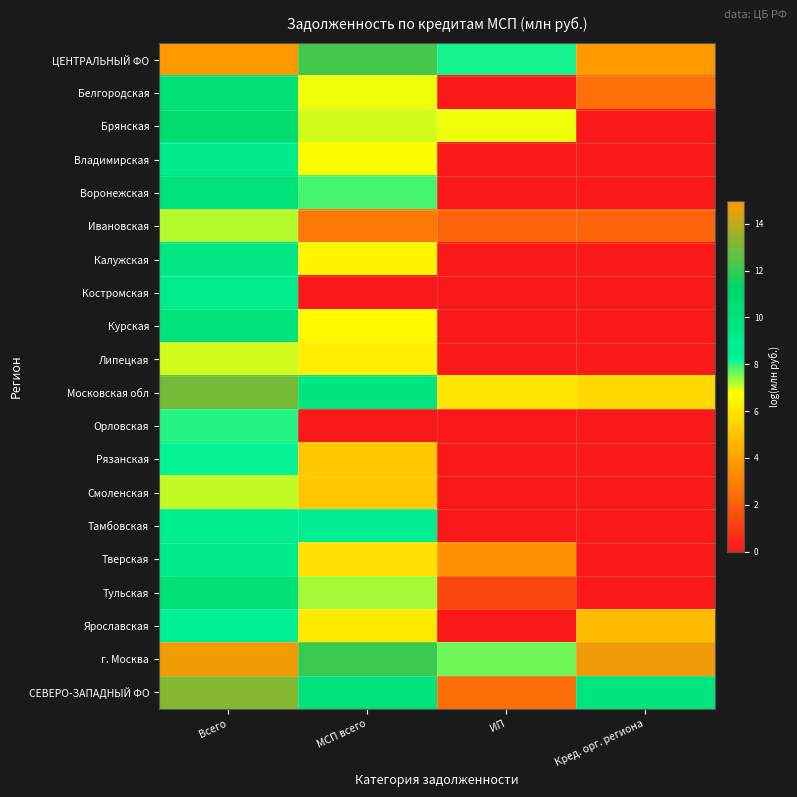

Rank the series at Всего from highest to lowest value.

ЦЕНТРАЛЬНЫЙ ФО, г. Москва, СЕВЕРО-ЗАПАДНЫЙ ФО, Московская обл, Брянская, Белгородская, Тульская, Воронежская, Курская, Калужская, Тверская, Владимирская, Костромская, Тамбовская, Ярославская, Рязанская, Орловская, Ивановская, Смоленская, Липецкая